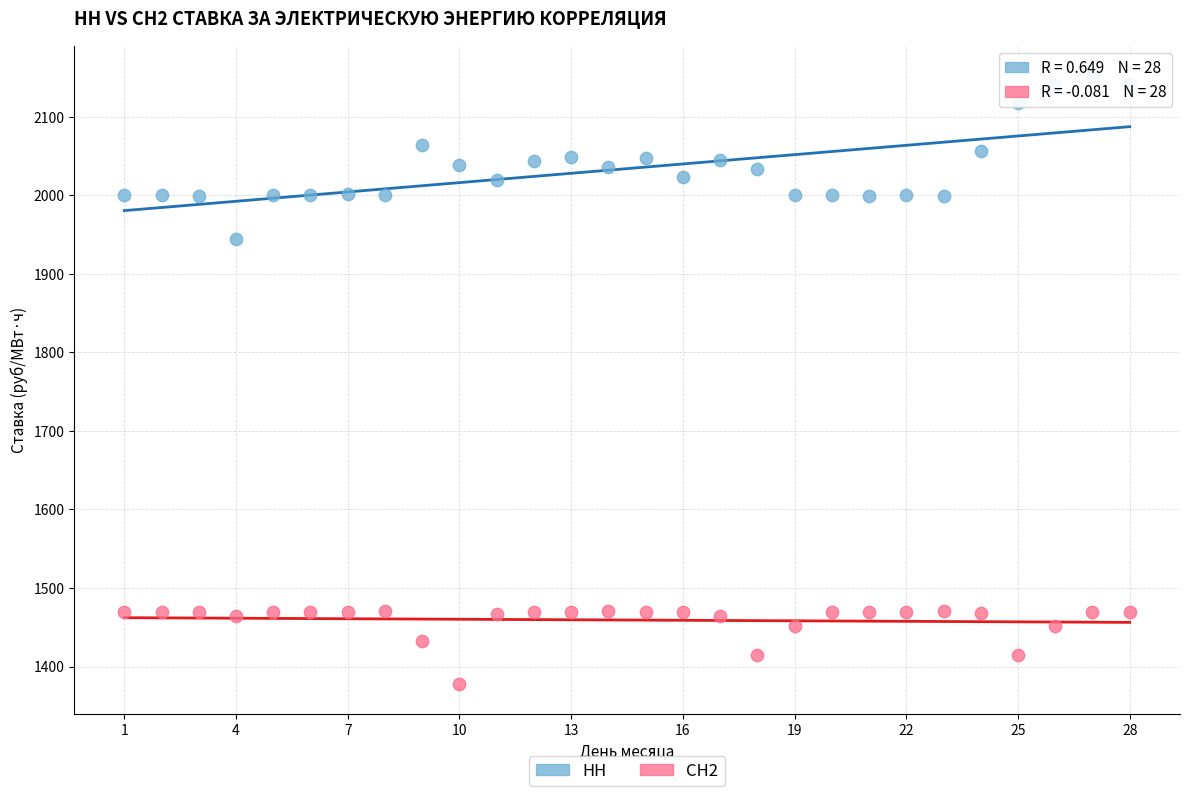

Across all data points, what is the range of Y values (max minus min)?

773.9